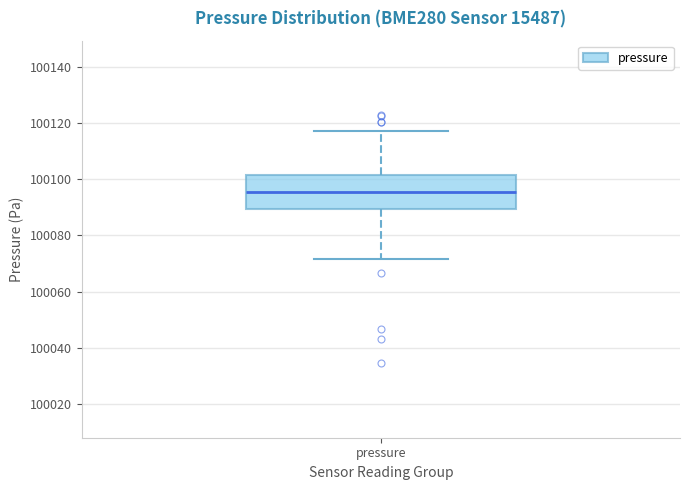

Read this box plot against the y-axis: the position of the median line, the range covered by the box, and the ends of both whiskers. The values are not printed on the chart, so give them approximately, as read against the axis.

median 100096, box 100090 to 100102, whiskers 100072 to 100118